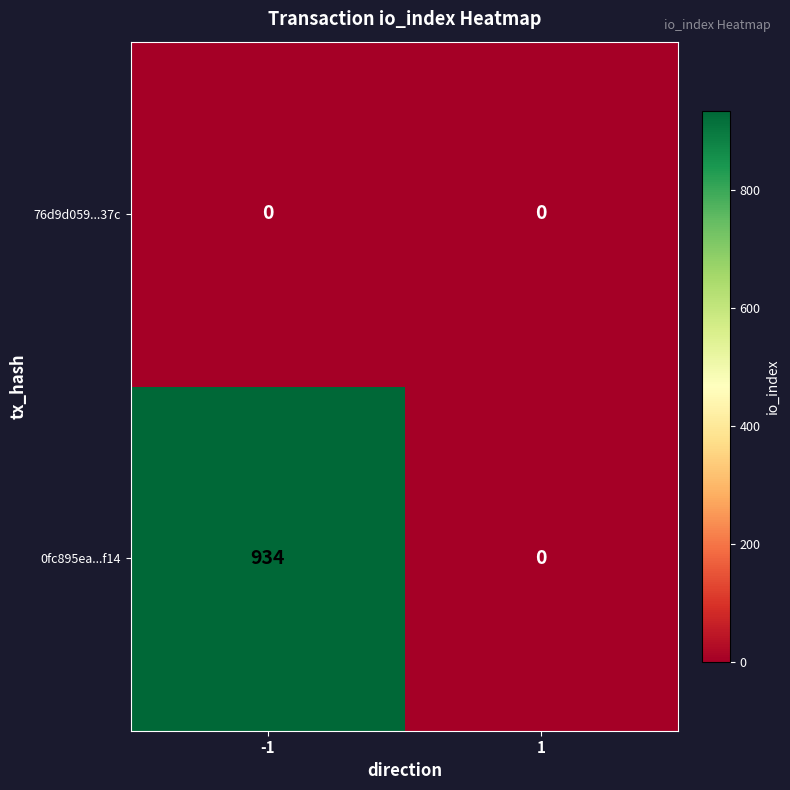

Rank the series by their average value, from lowest to highest.

76d9d059...37c, 0fc895ea...f14